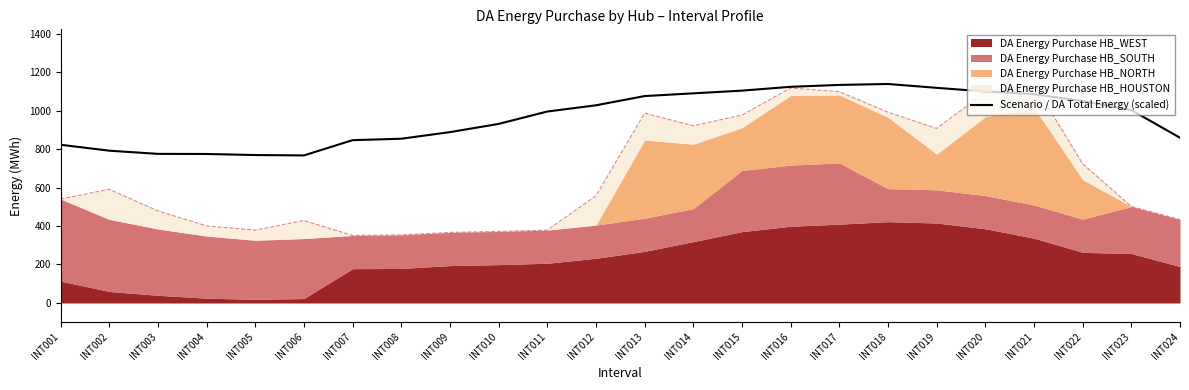

Where is the first local minimum?

INT006